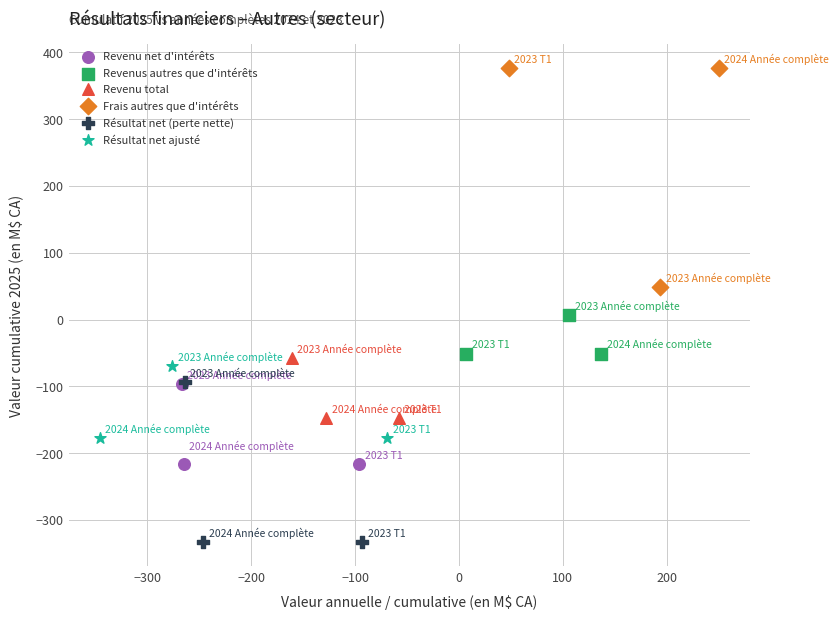

Which series contains the highest Y value?

Frais autres que d'intérêts